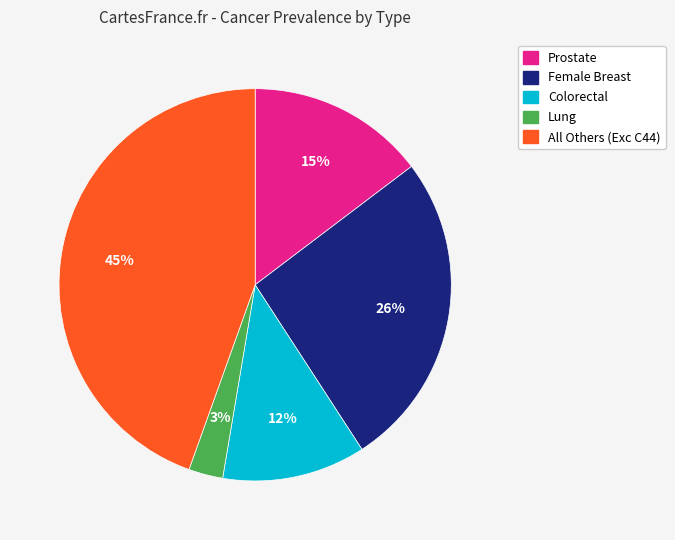

To the nearest percent, what portion does Lung represent?

3%